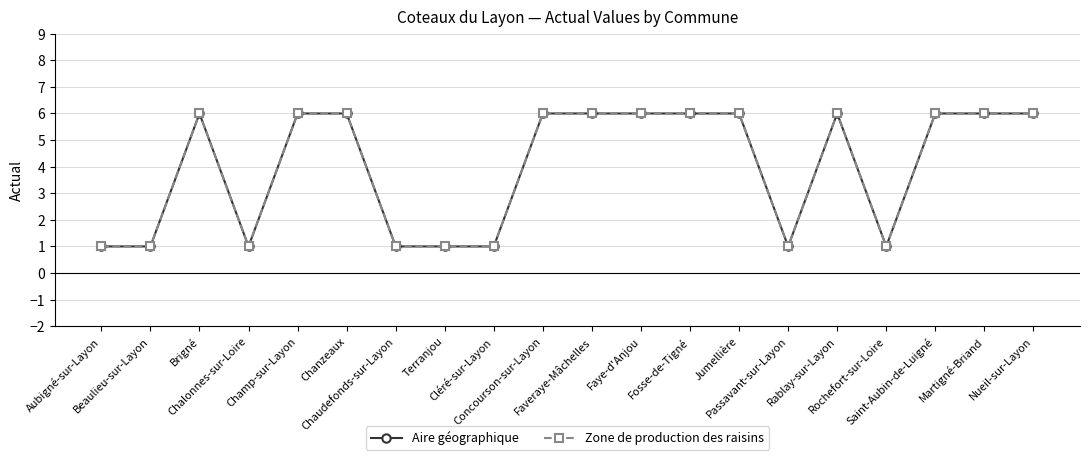

Where is the first local minimum for Aire géographique?

Chalonnes-sur-Loire